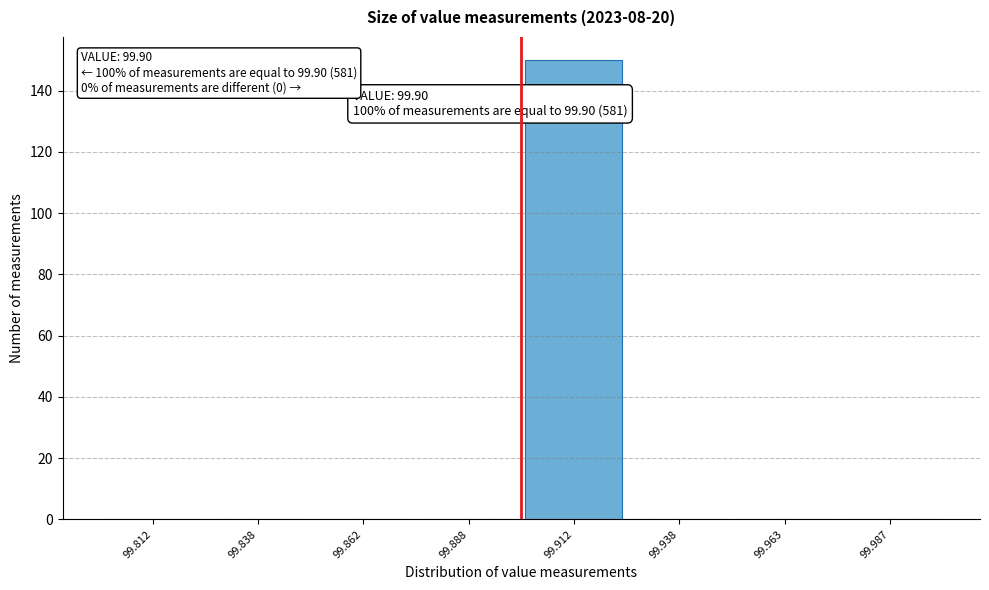

Which range on the x-axis has the tallest bar?

99.900 to 99.925